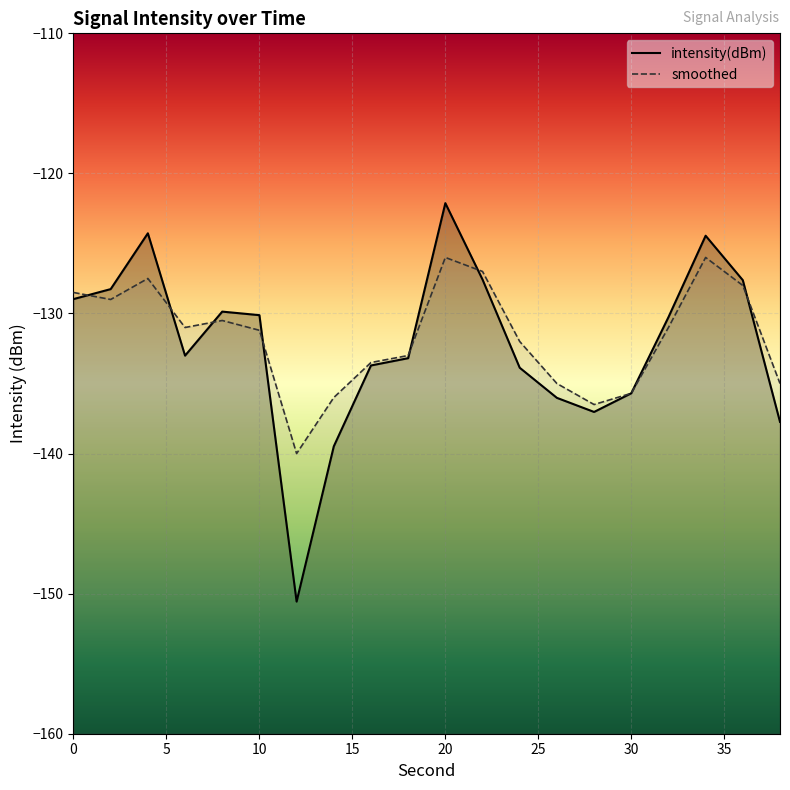

Reading left to right, extract all data points from this chart.

intensity(dBm): -129.0	-128.3	-124.3	-133.0	-129.9	-130.1	-150.6	-139.5	-133.7	-133.2	-122.1	-127.6	-133.9	-136.0	-137.0	-135.7	-130.3	-124.4	-127.6	-137.7
smoothed: -128.5	-129.0	-127.5	-131.0	-130.5	-131.2	-140.0	-136.0	-133.5	-133.0	-126.0	-127.0	-132.0	-135.0	-136.5	-135.7	-131.0	-126.0	-128.0	-135.0